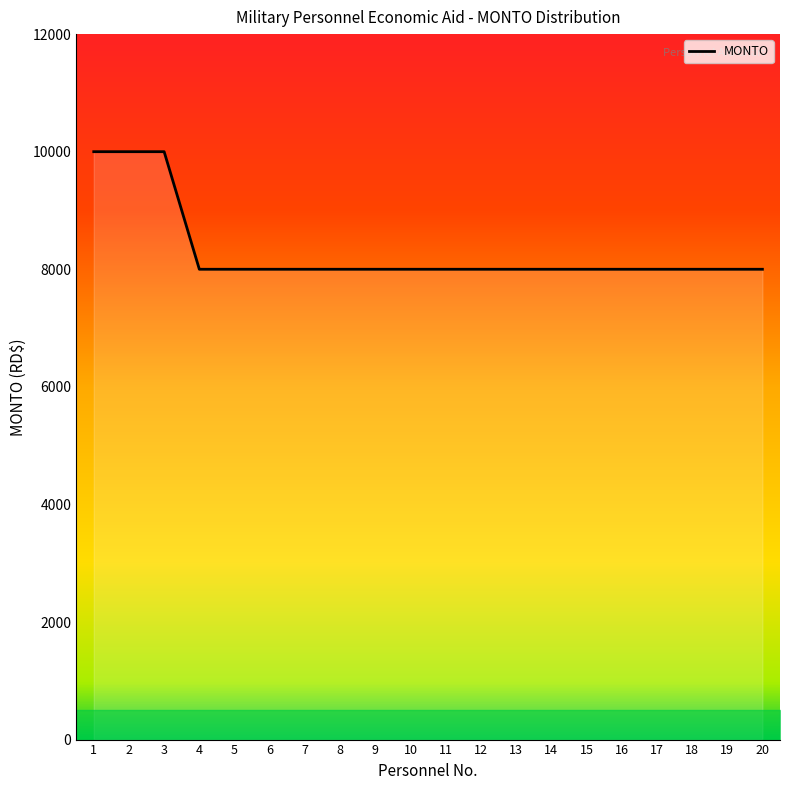

What is the difference between the values at 2 and 7?

2000